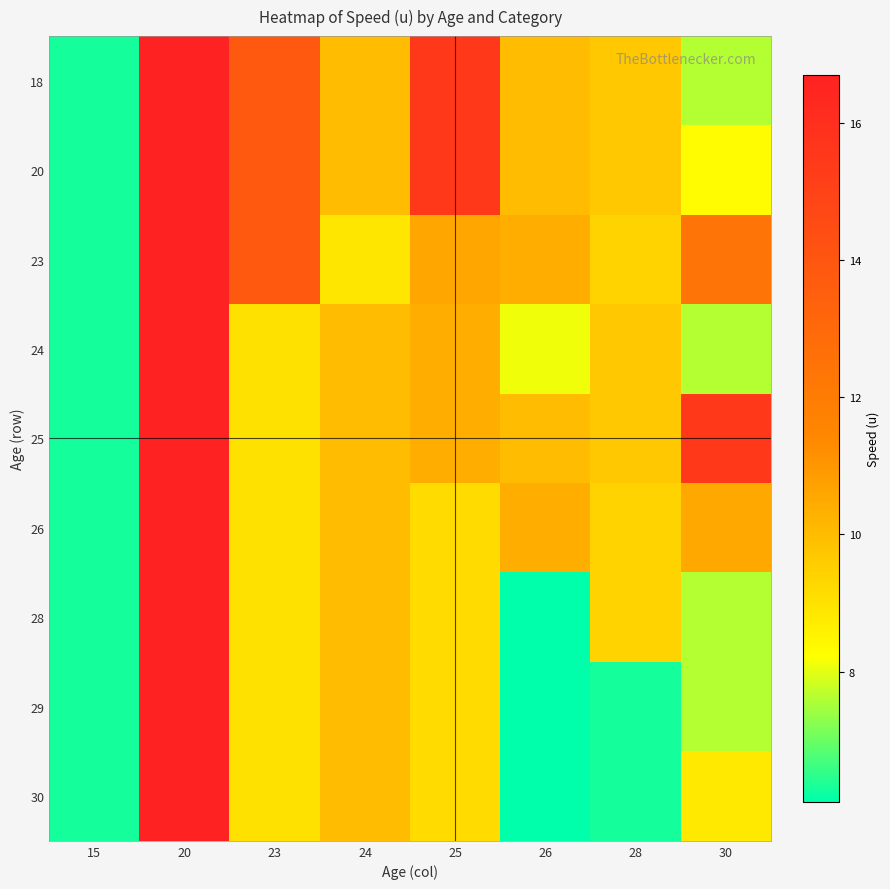

What is the smallest value displayed?

6.1